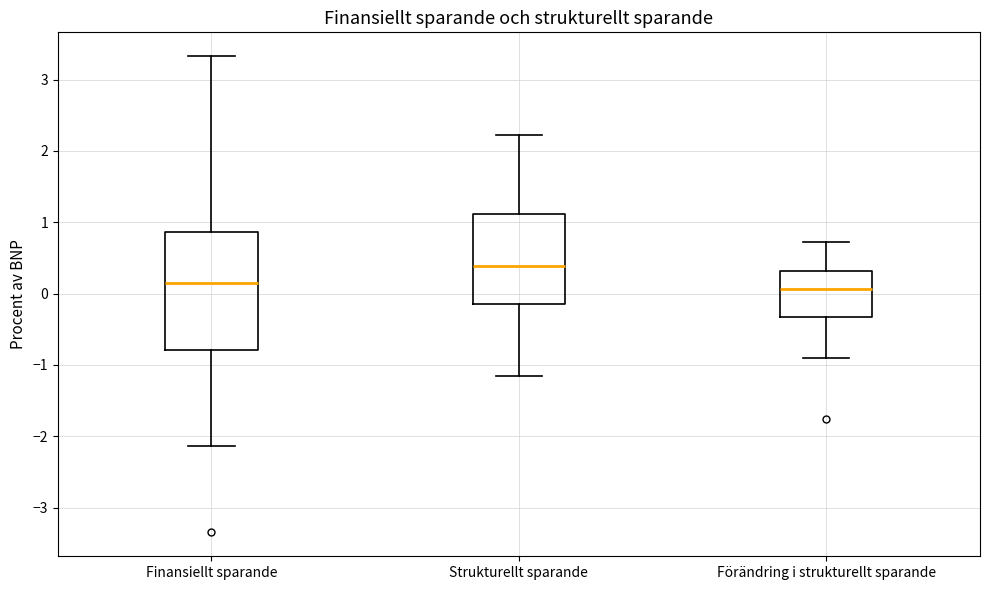

Reading left to right, read every box against the y-axis: the position of its median line, the range the box covers, and the ends of its whiskers. The values are not printed on the chart, so give them approximately, as read against the axis.

Finansiellt sparande: median 0.1, box -0.8 to 0.9, whiskers -2.1 to 3.3
Strukturellt sparande: median 0.4, box -0.1 to 1.1, whiskers -1.2 to 2.2
Förändring i strukturellt sparande: median 0.1, box -0.3 to 0.3, whiskers -0.9 to 0.7